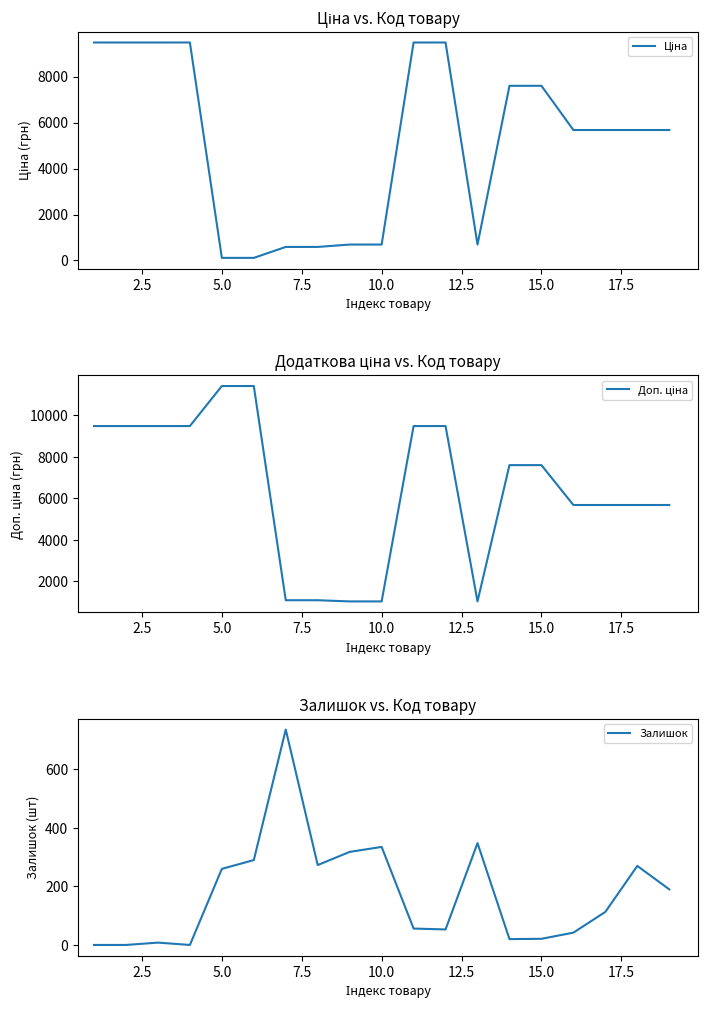

What is the highest value of the Залишок series?

736